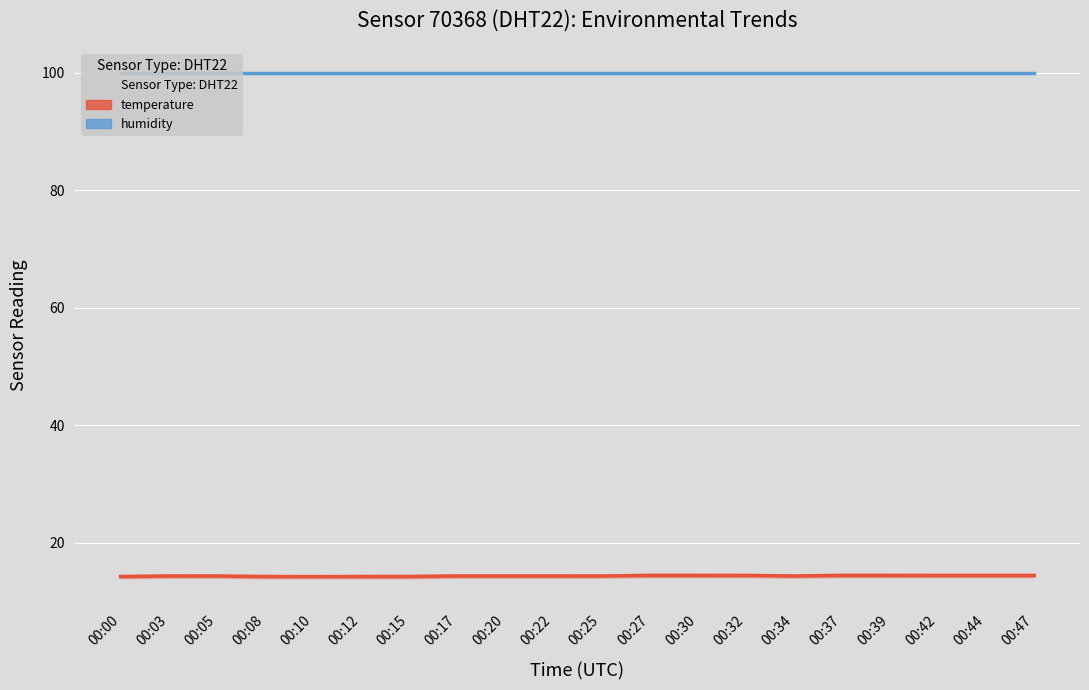

Which series has the widest spread of values?

temperature